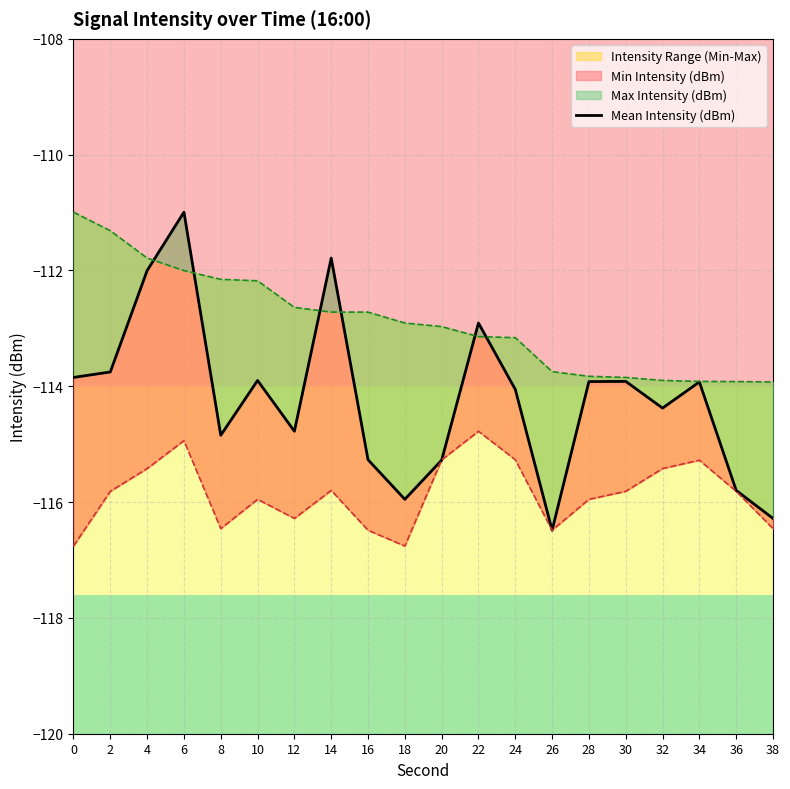

List the labels in order of value, smallest first.

26, 38, 18, 36, 20, 16, 8, 12, 32, 24, 34, 28, 30, 10, 0, 2, 22, 4, 14, 6